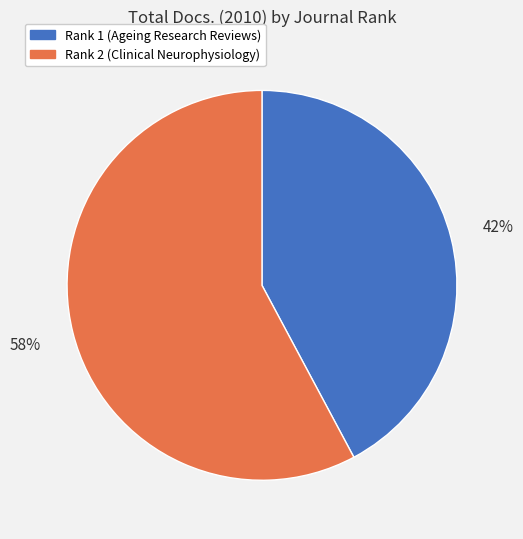

To the nearest percent, what is the difference between the Rank 2 (Clinical Neurophysiology) and Rank 1 (Ageing Research Reviews) slice percentages?

16%